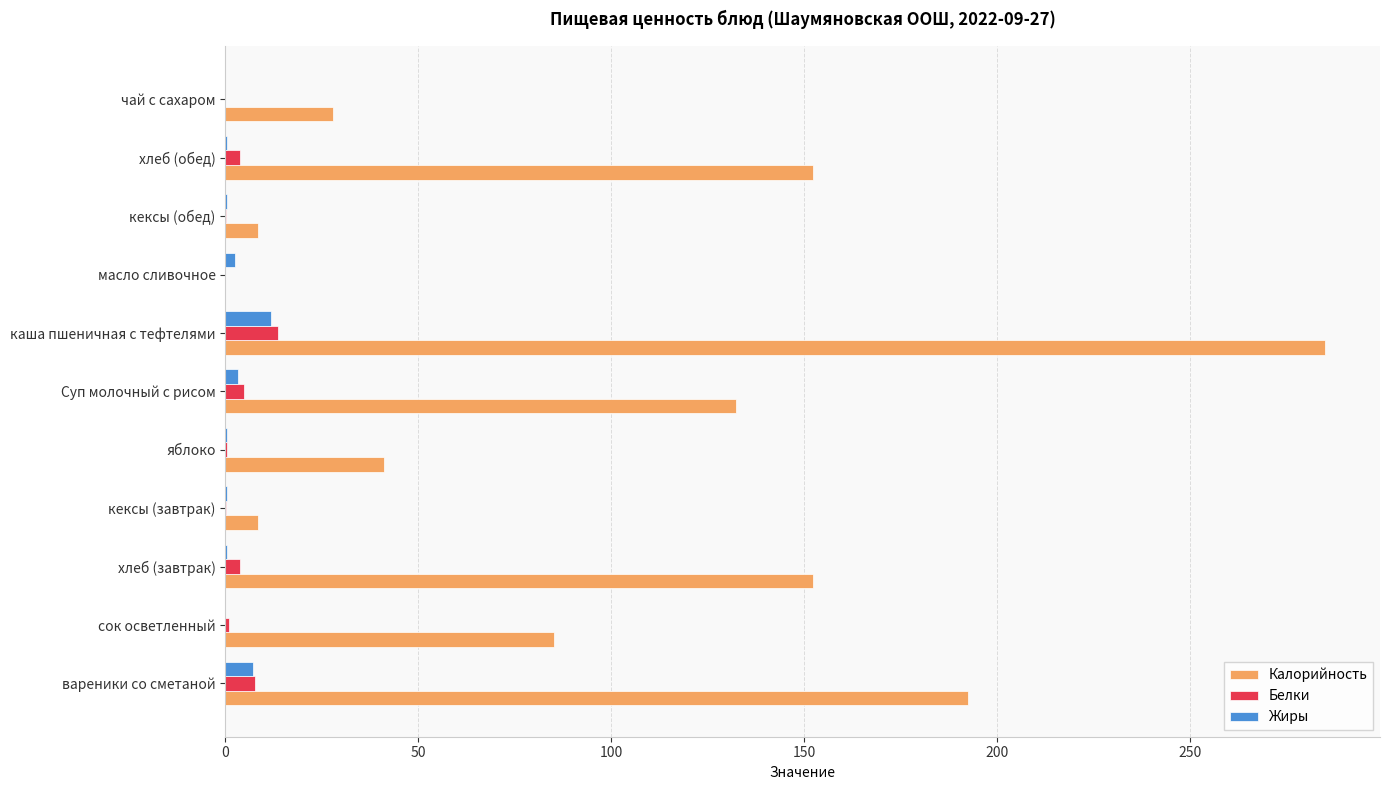

What is the sum of all Калорийность values?

1085.6